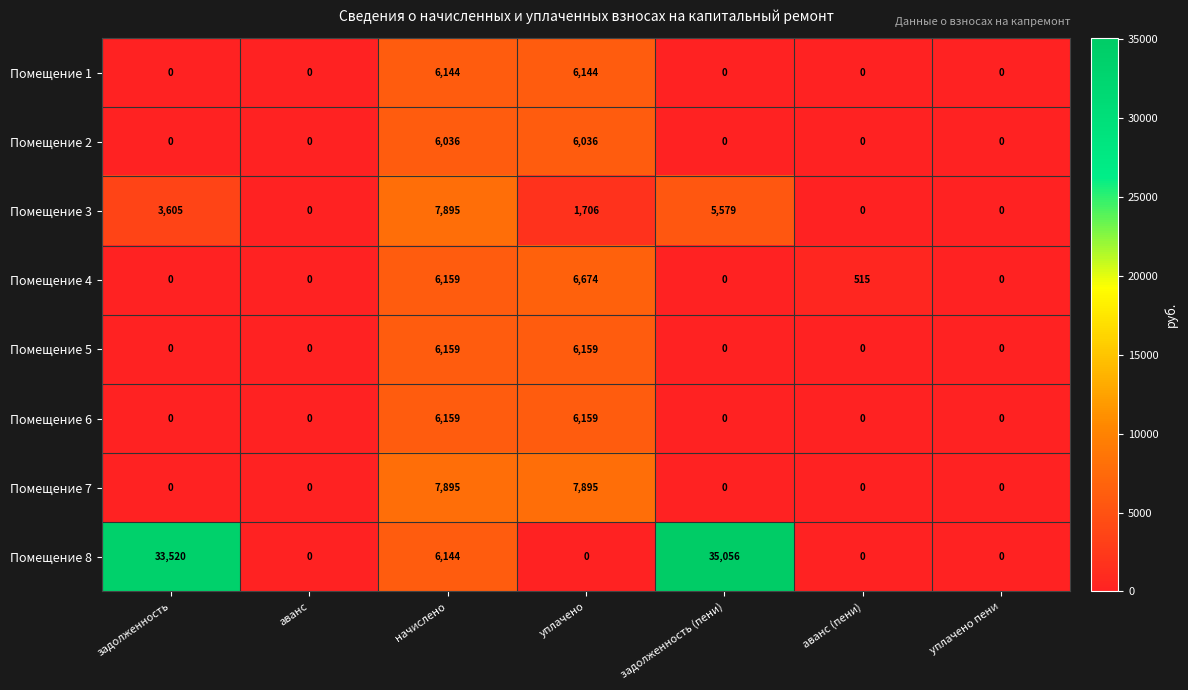

True or false: Помещение 7 has a value of 2102 at уплачено.

False